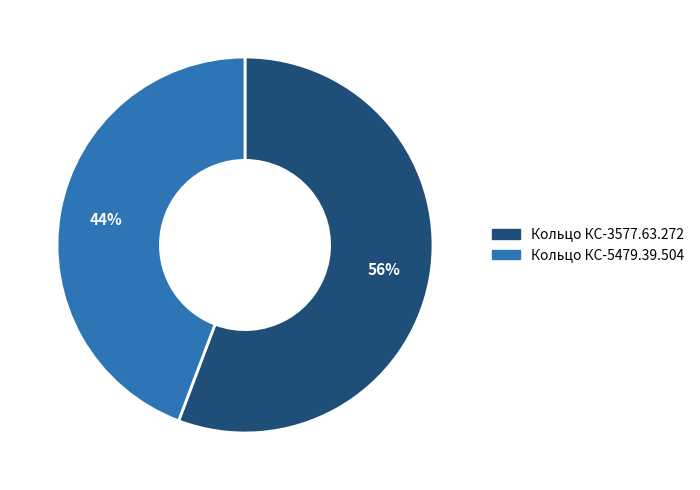

To the nearest percent, what is the combined percentage of Кольцо КС-5479.39.504 and Кольцо КС-3577.63.272?

100%